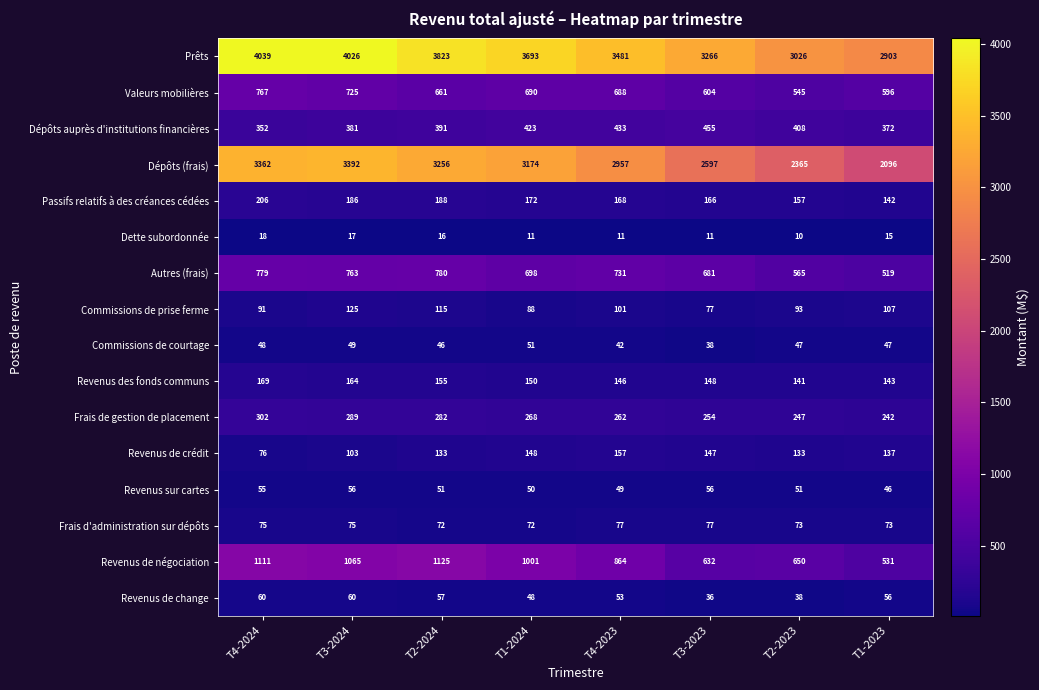

Which series changed the most between T2-2024 and T2-2023?

Dépôts (frais)